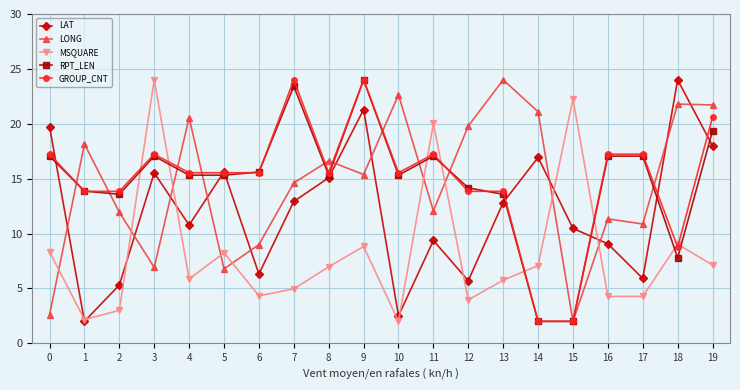

What is the sum of all LAT values?

239.4